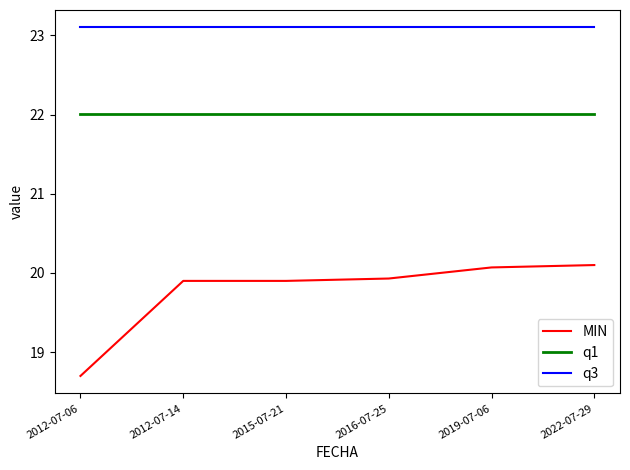

What is the spread (max minus min) of values at 2016-07-25?

3.2